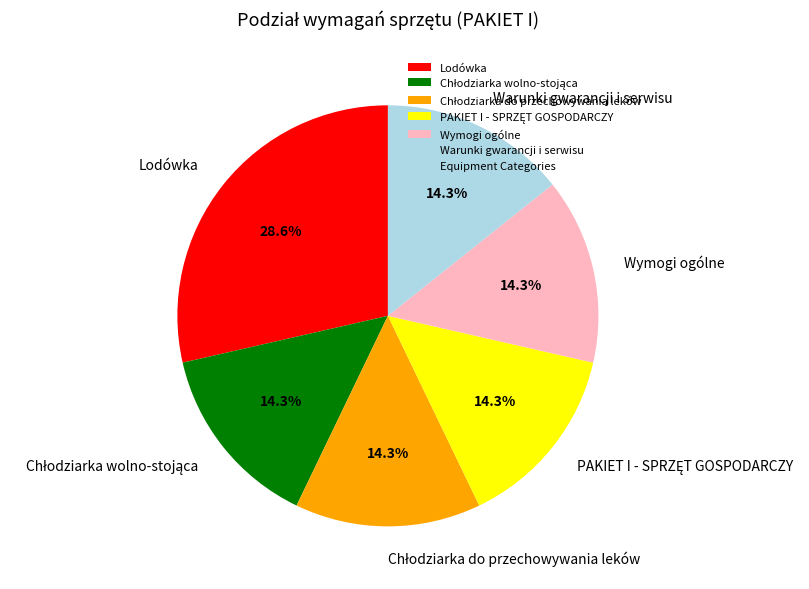

What portion of the pie excludes Lodówka?

71.4%